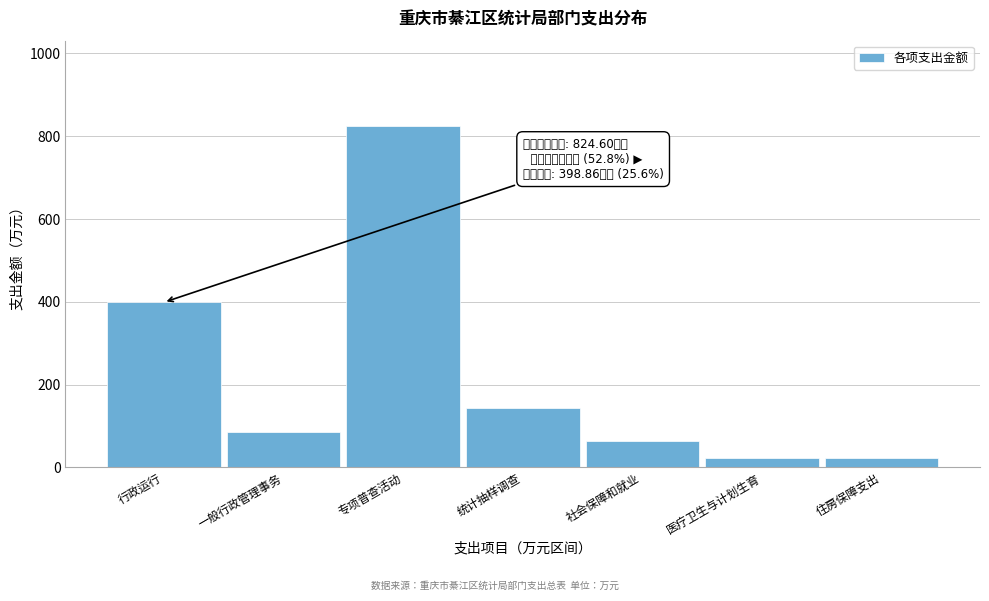

What is the value of the 5th bar from the left?

63.7